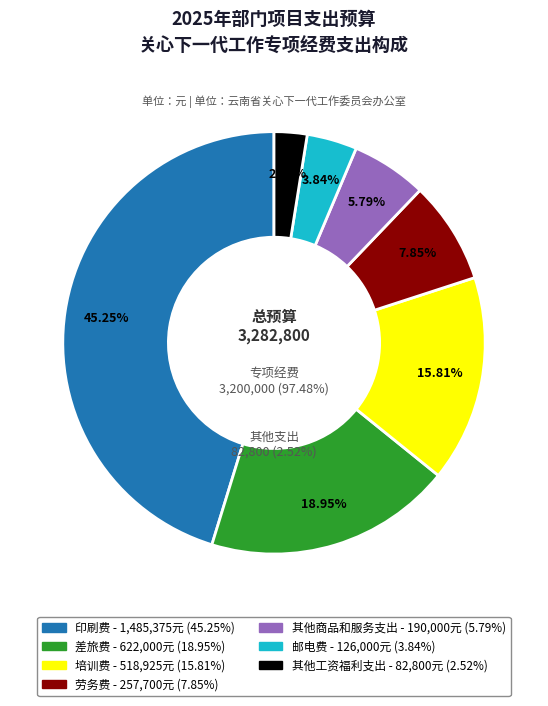

Approximately how many times larger is the value at 培训费 compared to 印刷费?

0.3